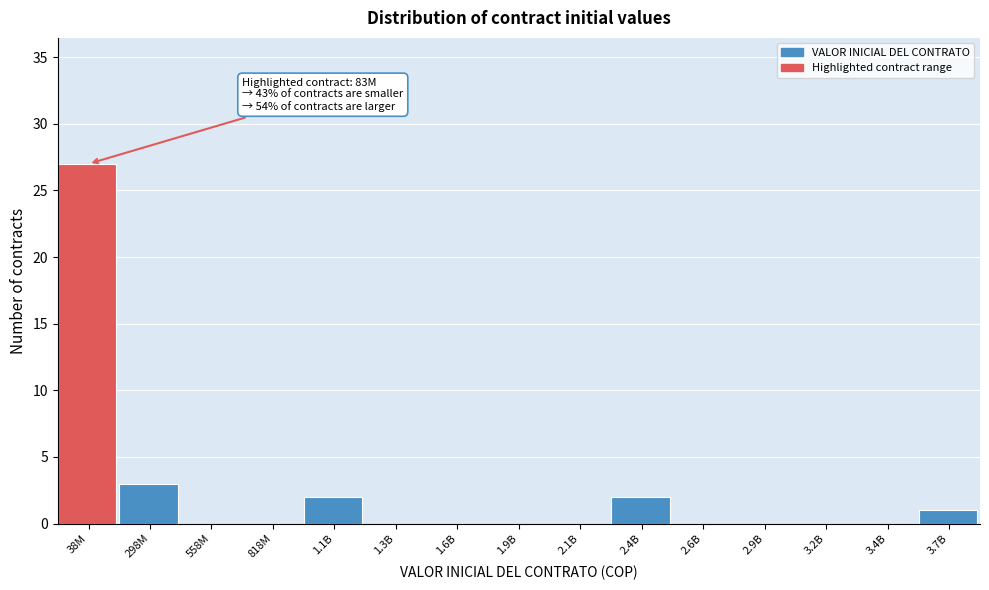

Reading left to right, extract all data points from this chart.

38M=27	298M=3	558M=0	818M=0	1.1B=2	1.3B=0	1.6B=0	1.9B=0	2.1B=0	2.4B=2	2.6B=0	2.9B=0	3.2B=0	3.4B=0	3.7B=1